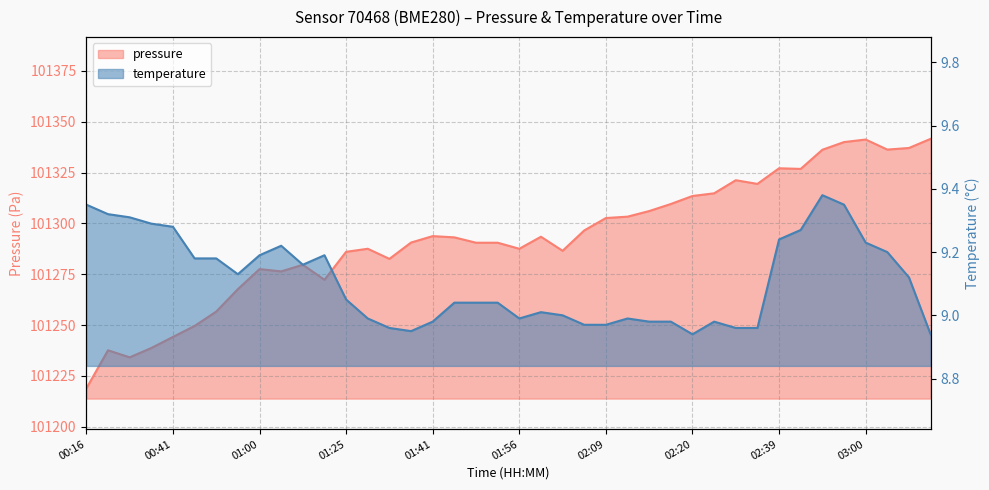

True or false: temperature has more than 1 points higher than both neighbors.

True